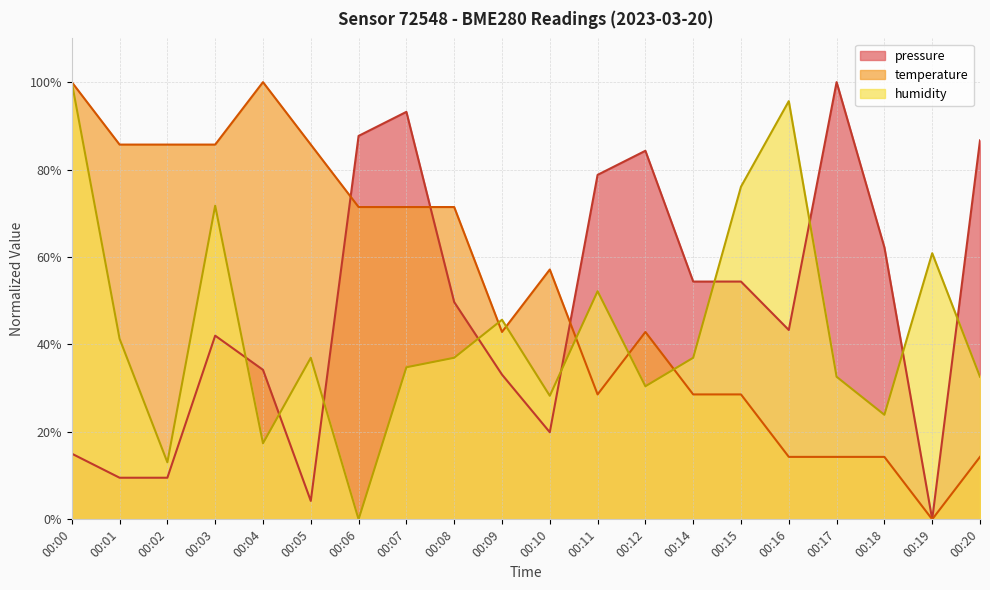

Reading right to left, transcribe all the data shown in this chart.

pressure: 86.7	0.0	62.2	100.0	43.3	54.4	54.4	84.3	78.8	19.9	33.1	49.7	93.2	87.7	4.2	34.2	42.0	9.5	9.5	15.0
temperature: 14.3	0.0	14.3	14.3	14.3	28.6	28.6	42.9	28.6	57.1	42.9	71.4	71.4	71.4	85.7	100.0	85.7	85.7	85.7	100.0
humidity: 32.6	60.9	23.9	32.6	95.7	76.1	37.0	30.4	52.2	28.3	45.7	37.0	34.8	0.0	37.0	17.4	71.7	13.0	41.3	100.0